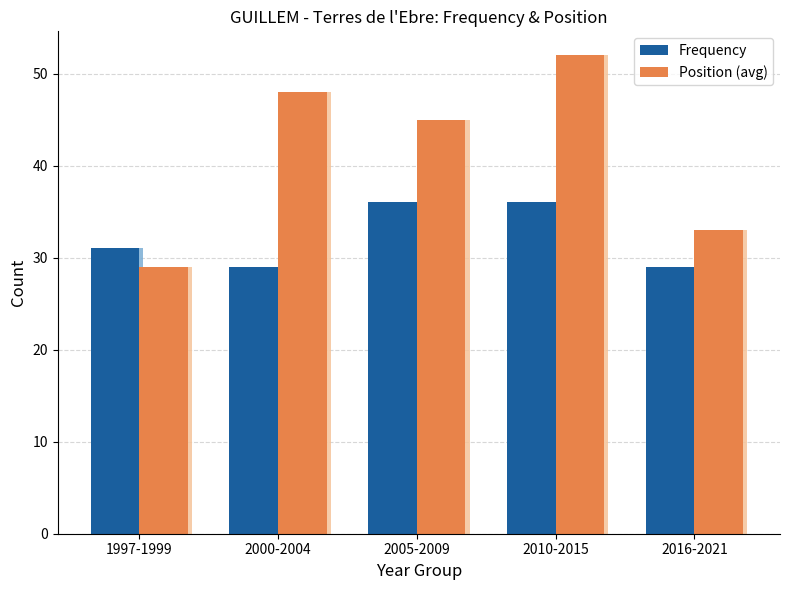

How many values in the Position (avg) series are below 45?

2